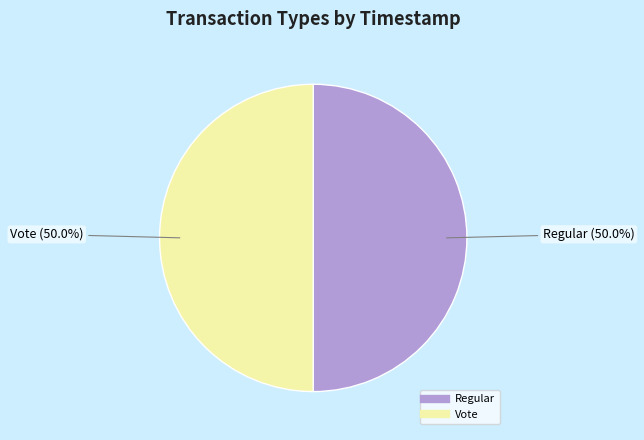

Is it true that Regular is 44% of the pie?

False